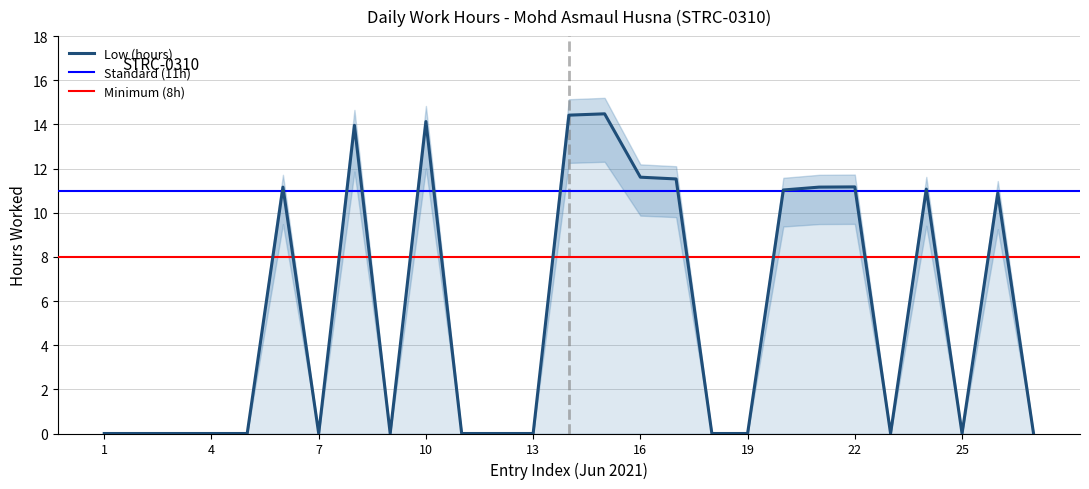

The Low (hours) series shows 9.2 at 10. True or false?

False